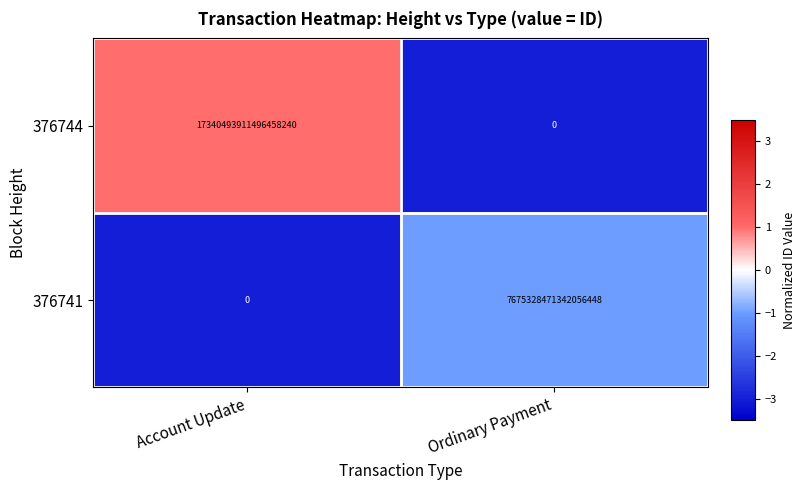

Between Account Update and Ordinary Payment, which series saw the biggest shift?

376744